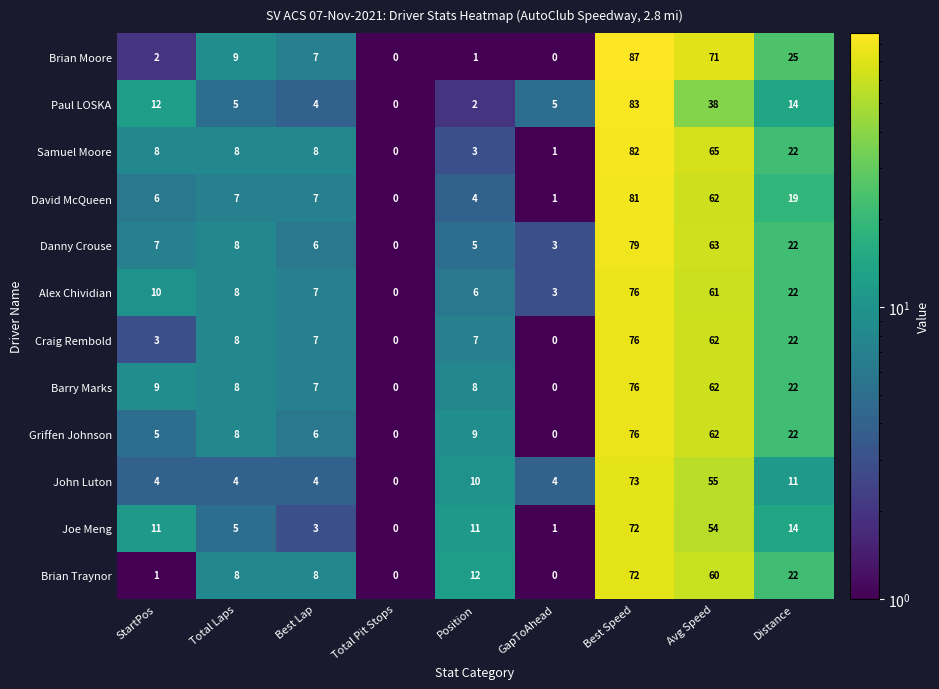

At which category is the sum across all series the highest?

Best Speed